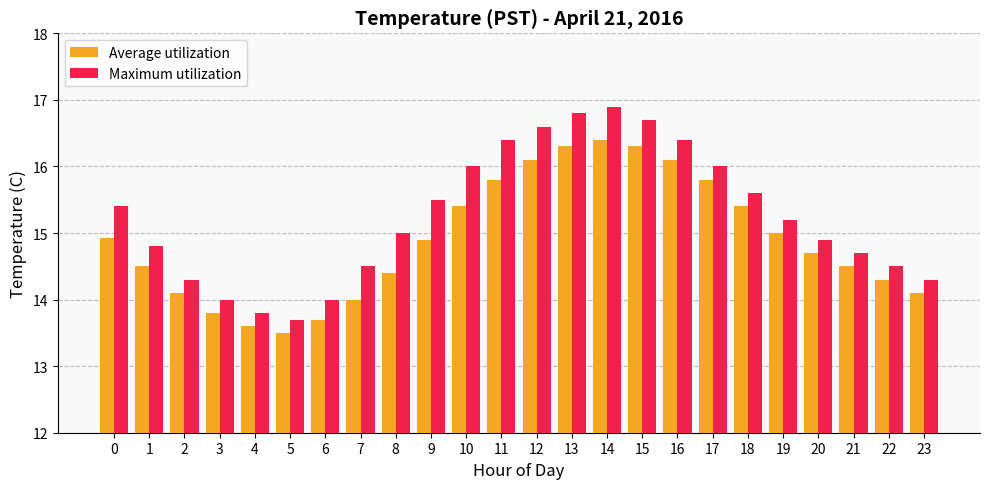

What is the sum of the Average utilization values at 20 and 2?

28.8